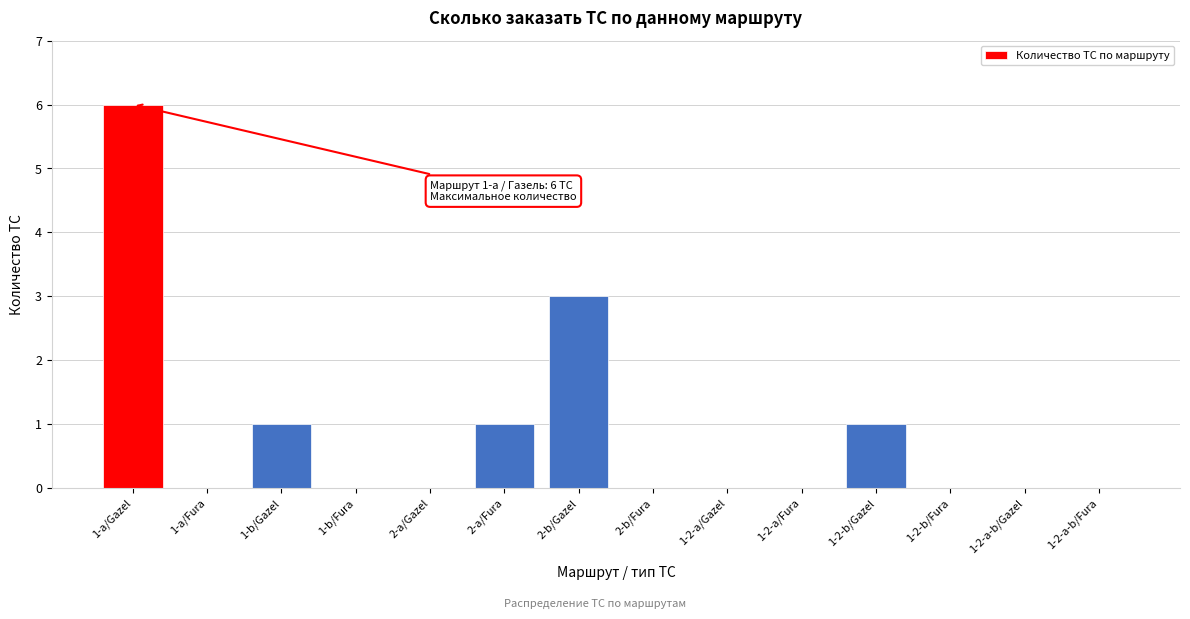

Reading left to right, extract all data points from this chart.

1-a/Gazel=6	1-a/Fura=0	1-b/Gazel=1	1-b/Fura=0	2-a/Gazel=0	2-a/Fura=1	2-b/Gazel=3	2-b/Fura=0	1-2-a/Gazel=0	1-2-a/Fura=0	1-2-b/Gazel=1	1-2-b/Fura=0	1-2-a-b/Gazel=0	1-2-a-b/Fura=0